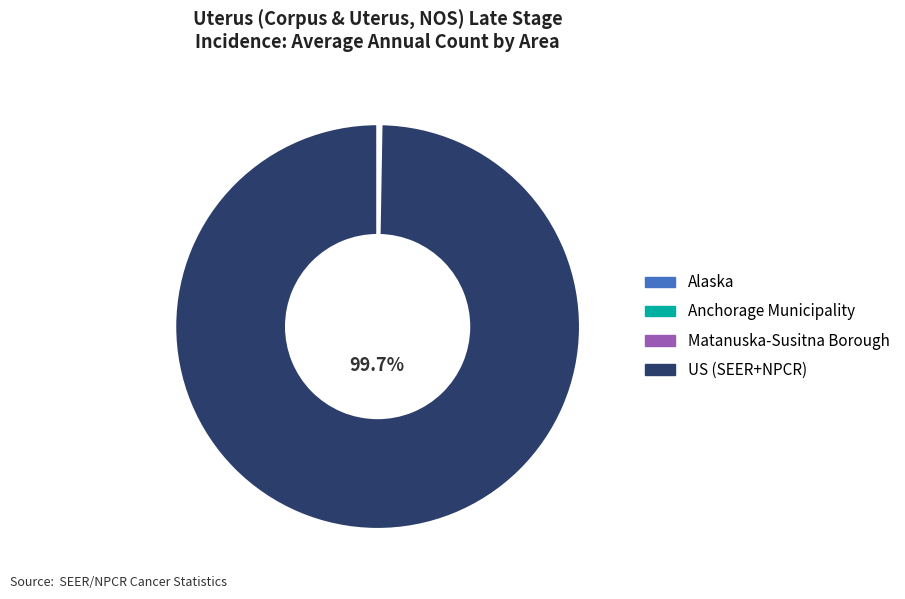

Which category accounts for the majority?

US (SEER+NPCR)